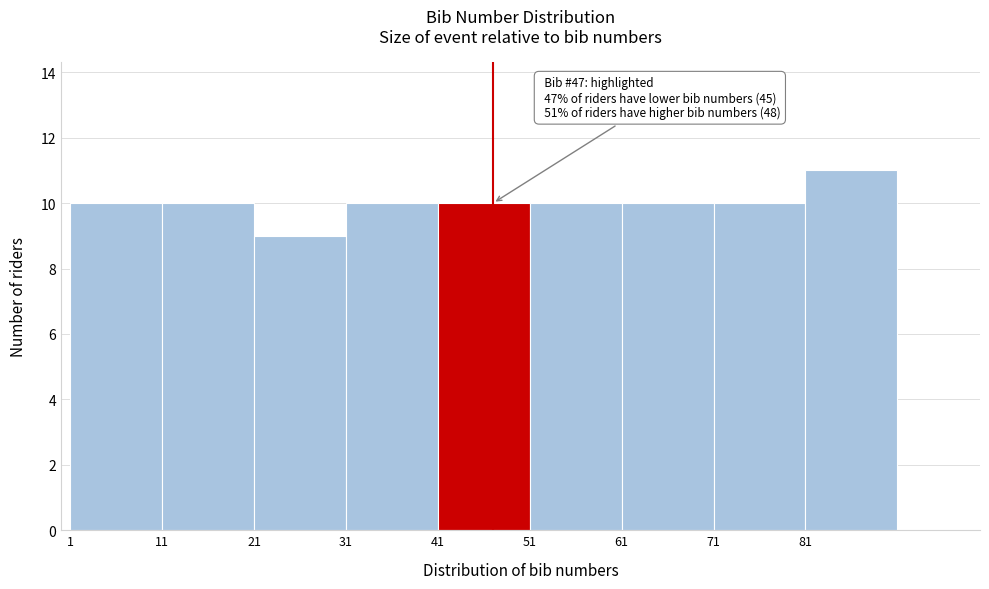

Over which range of the x-axis is the bar tallest?

81 to 91